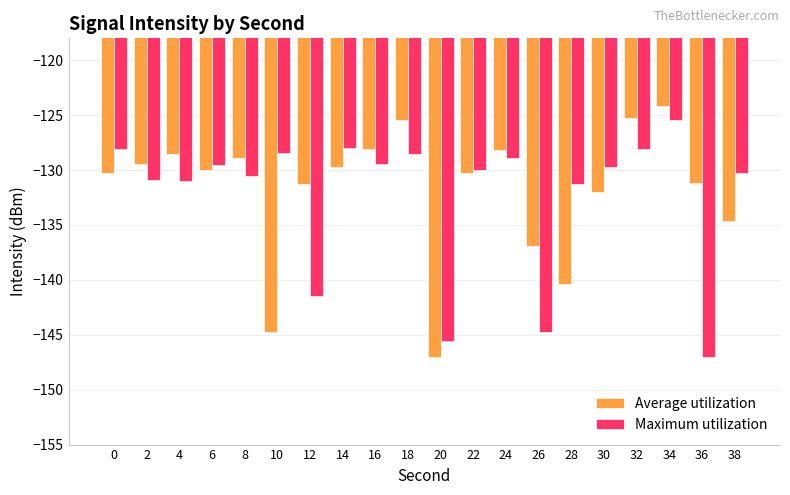

What is the difference between the Maximum utilization values at 0 and 8?

2.4